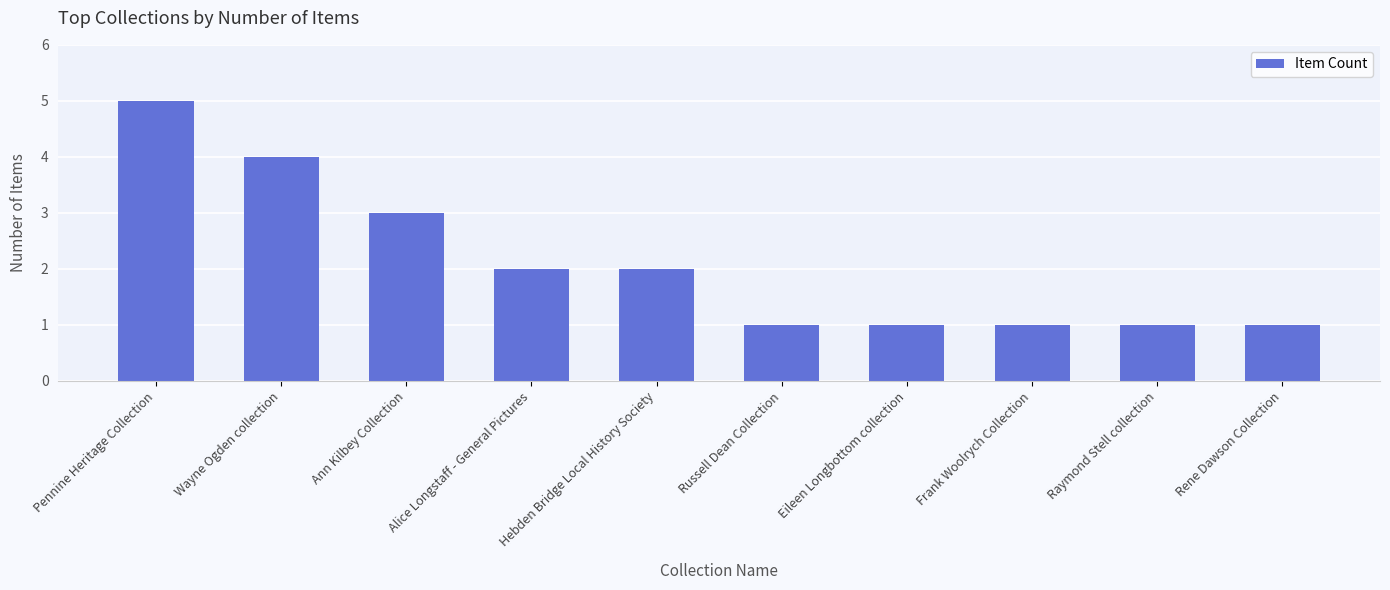

Reading left to right, transcribe all the data shown in this chart.

5	4	3	2	2	1	1	1	1	1